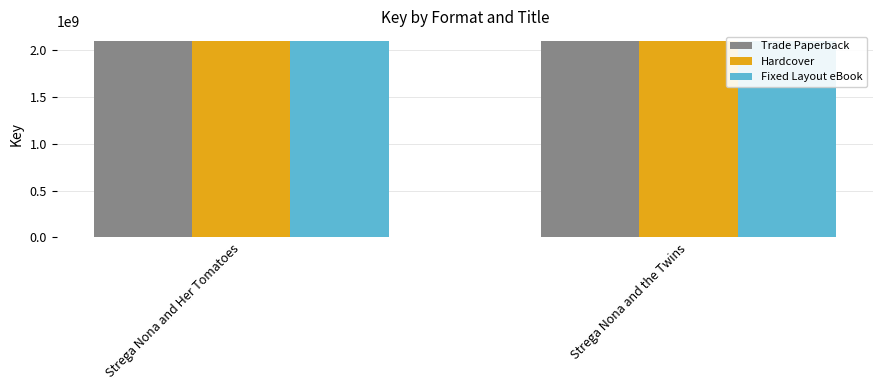

How many data points in Trade Paperback are less than 2098133211?

1